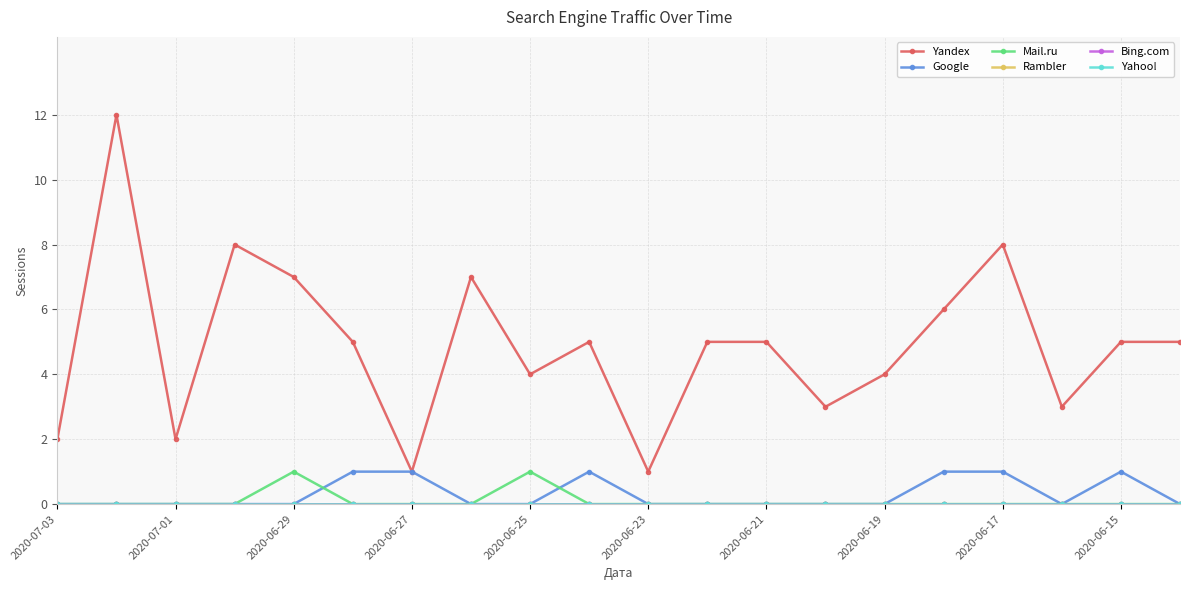

Which series has the widest spread of values?

Yandex